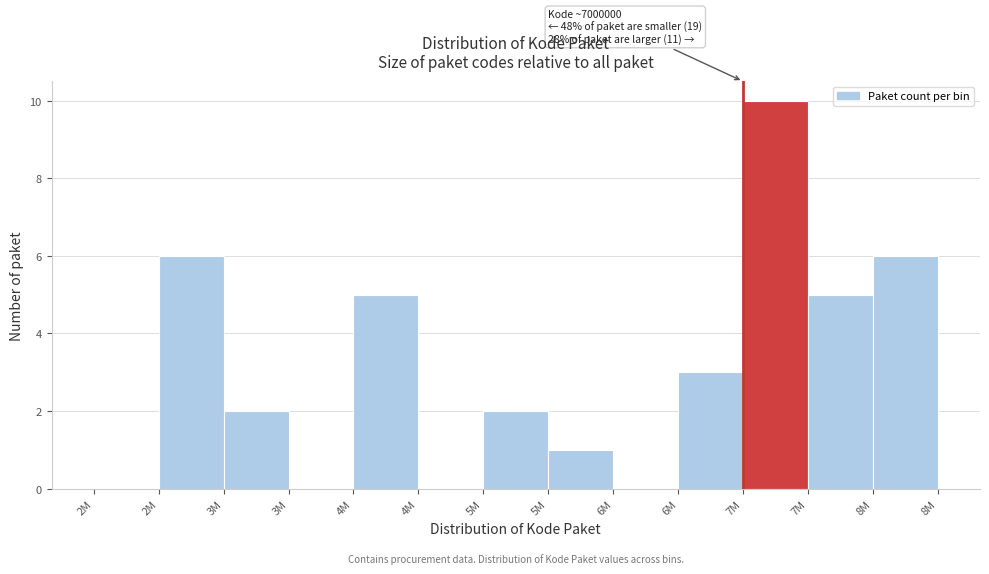

Are the bars horizontal?

No